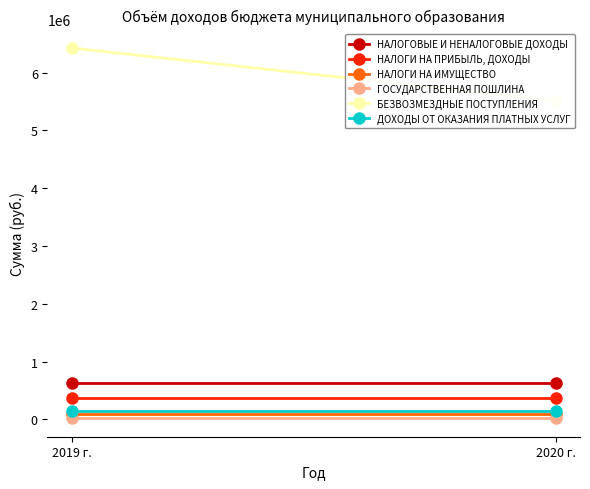

At which label is НАЛОГОВЫЕ И НЕНАЛОГОВЫЕ ДОХОДЫ closest to 624900?

2019 г.